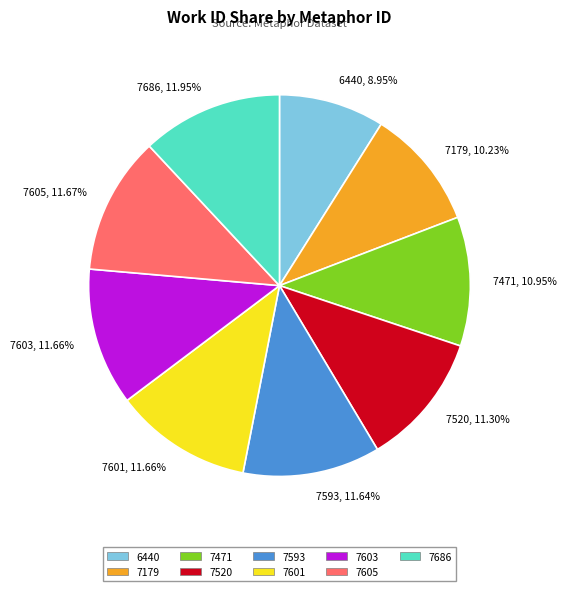

Combined, do 7605 and 7471 account for over 50%?

No